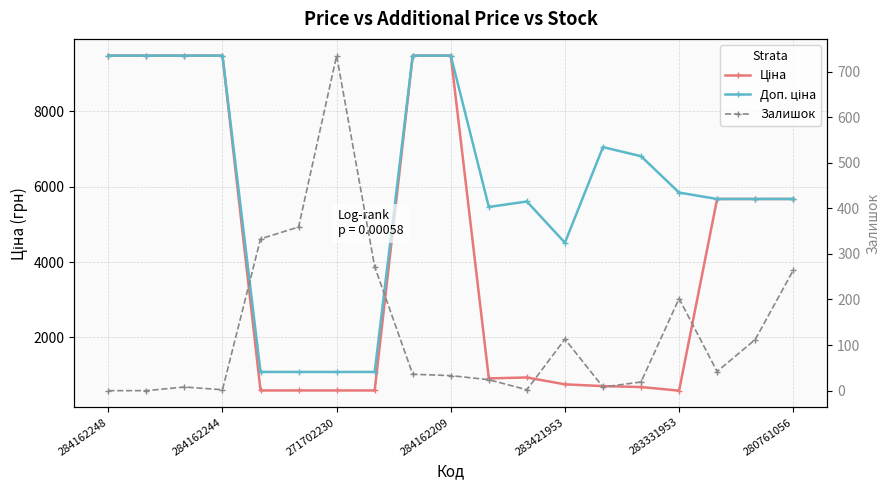

Which series has the largest range (max minus min)?

Ціна